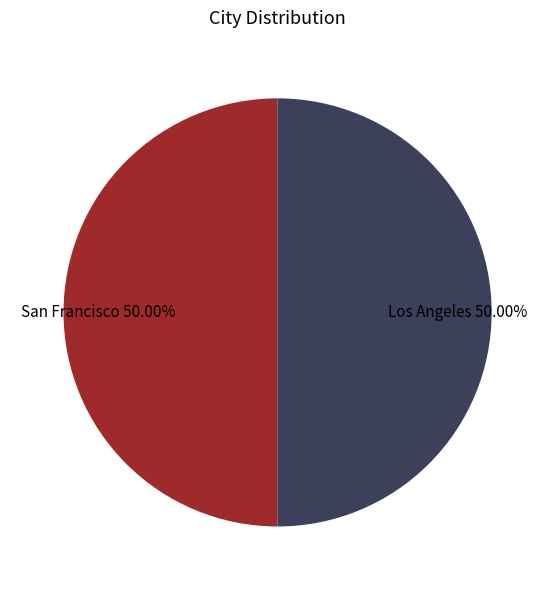

Which slice is the smallest?

San Francisco